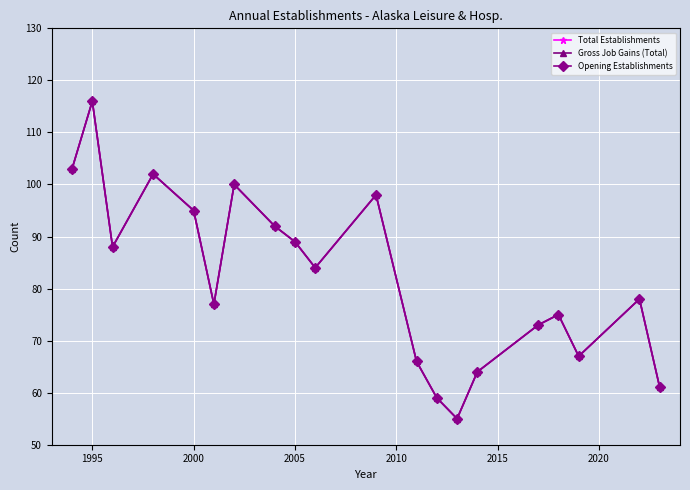

Does the chart have visible grid lines?

Yes